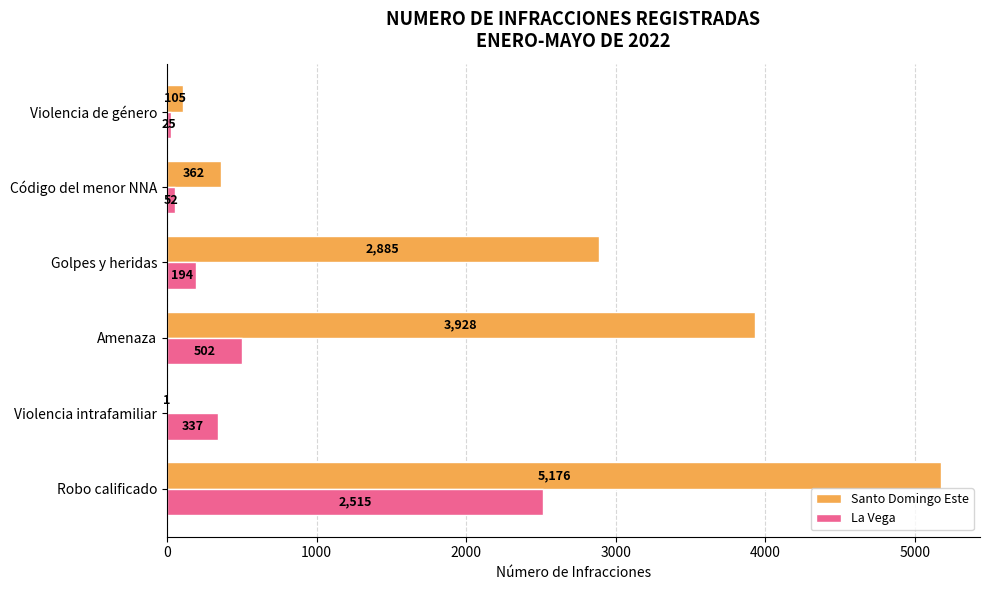

Between Violencia intrafamiliar and Golpes y heridas, which series saw the biggest shift?

Santo Domingo Este